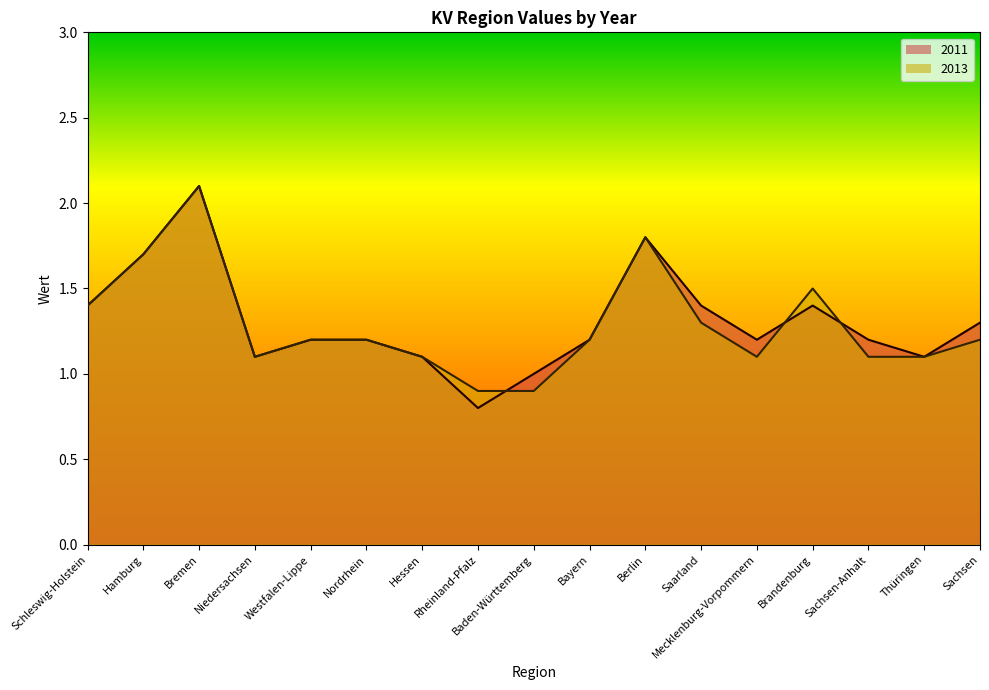

What is the label of the 13th point from the left?

Mecklenburg-Vorpommern